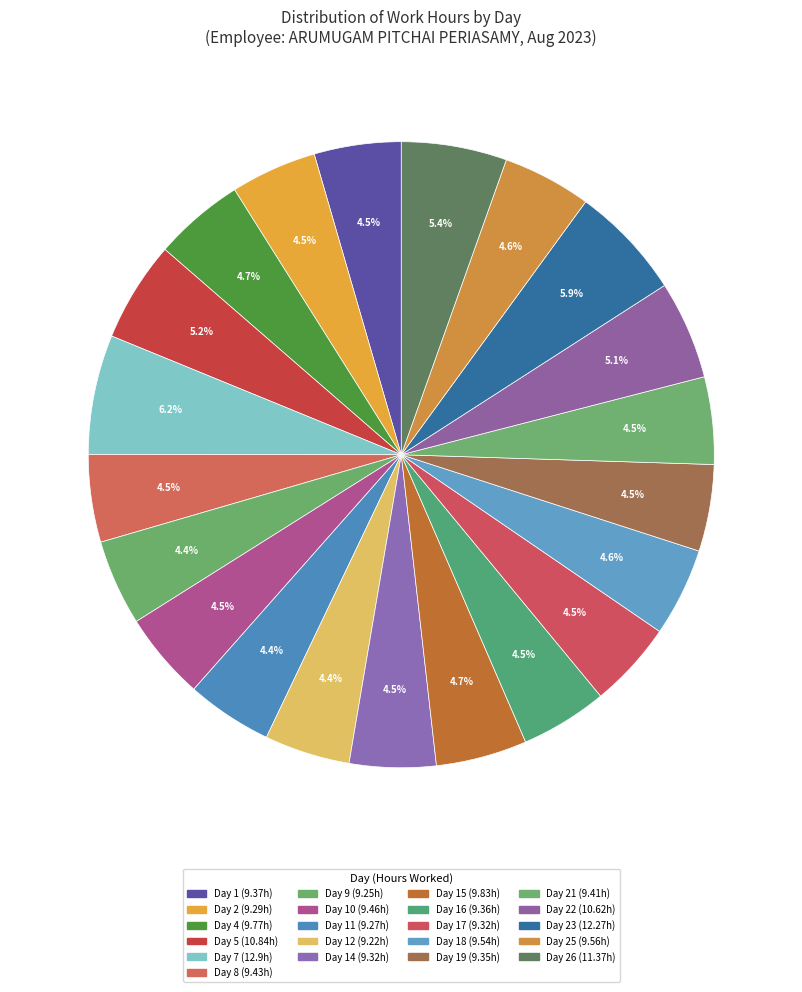

Count the number of slices in the pie.

21